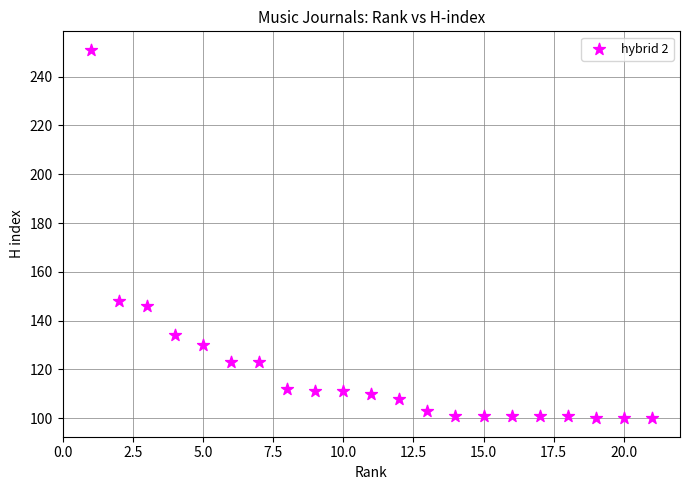

What Y value in the scatter plot is closest to 175?

148